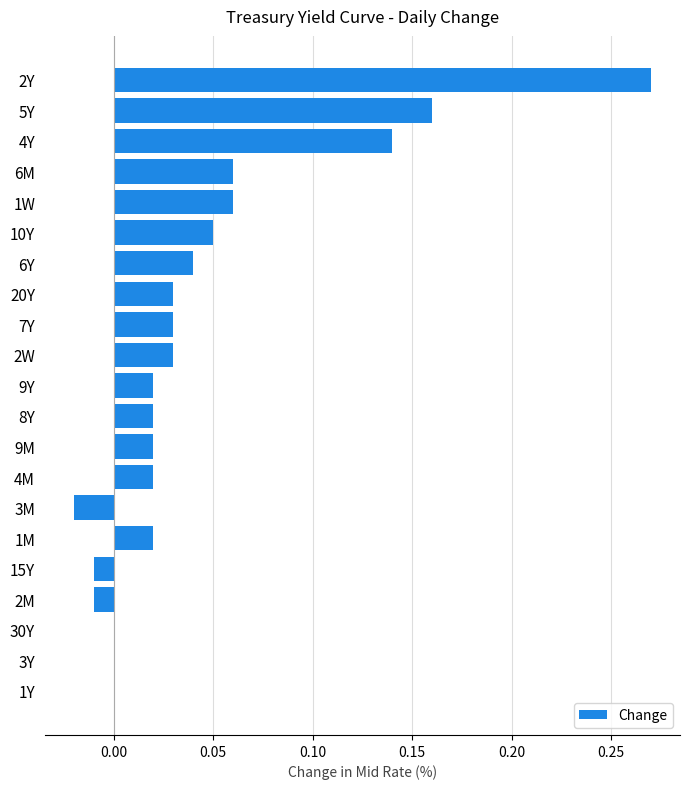

At which category does the chart reach its peak across all series?

2Y